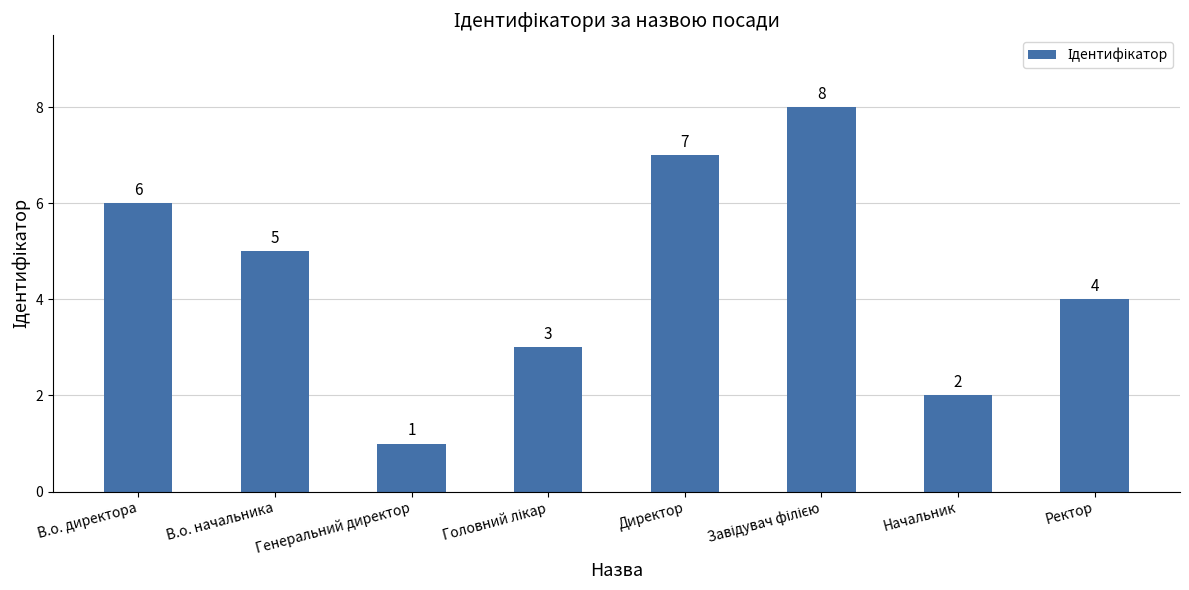

The chart shows a value of 2 at Начальник. True or false?

True